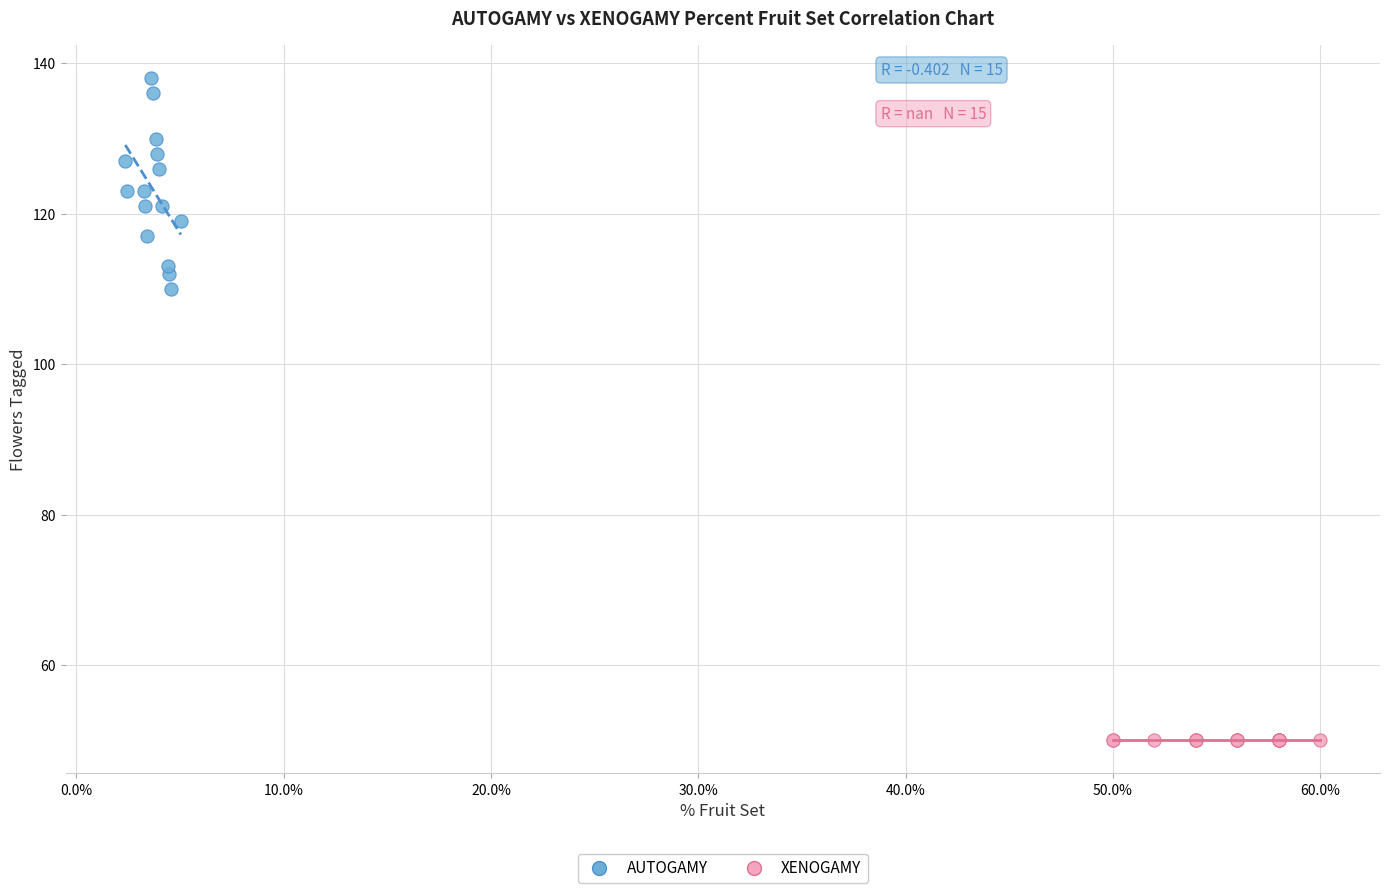

Which series reaches the maximum Y coordinate?

AUTOGAMY